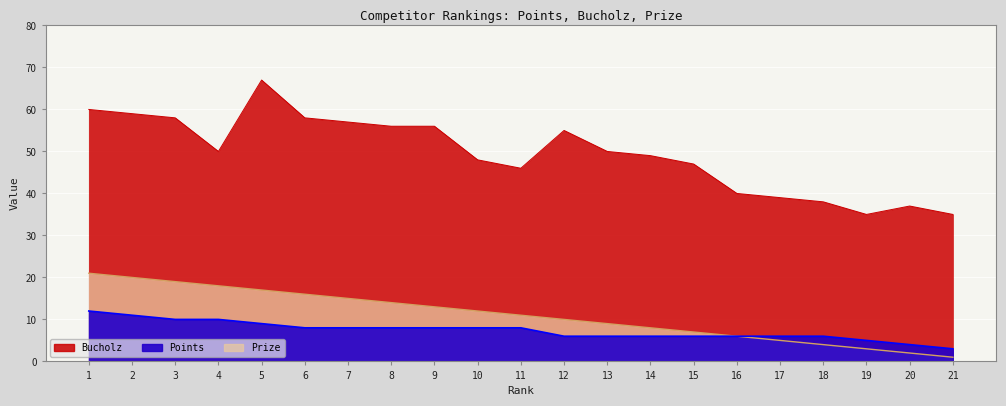

True or false: Prize and Points intersect in this chart.

False